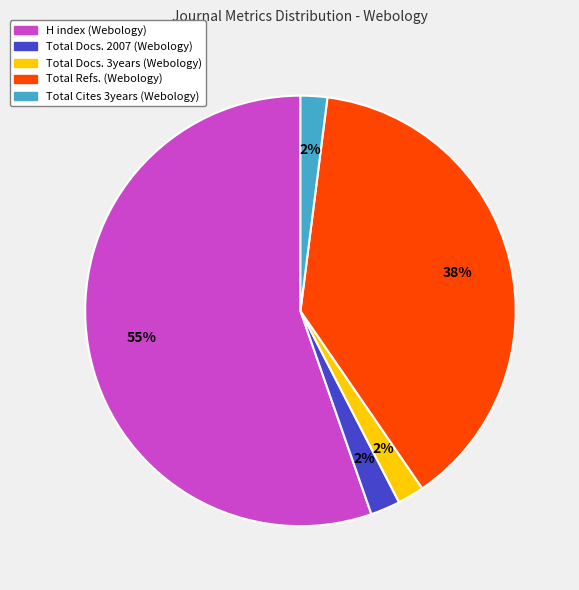

Does any single category account for the majority?

Yes